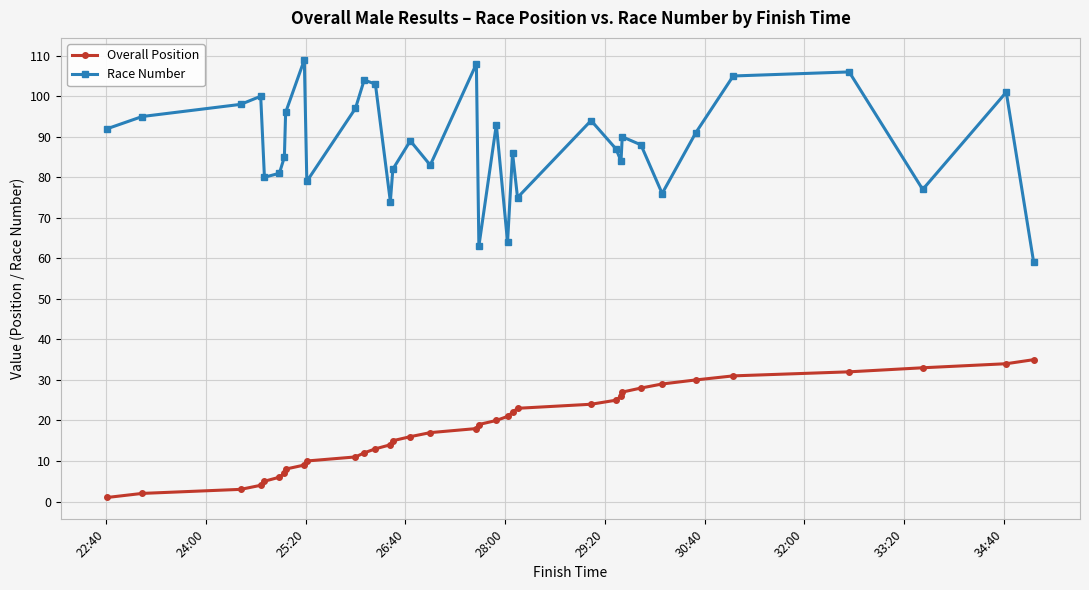

What is the greatest value displayed?

109